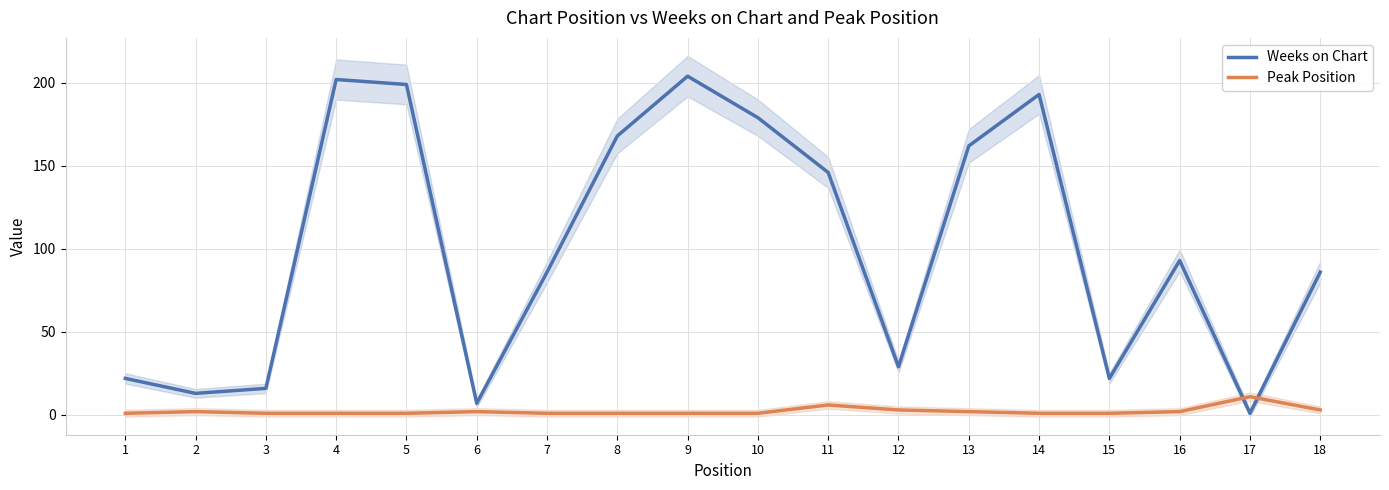

True or false: Peak Position and Weeks on Chart intersect in this chart.

True